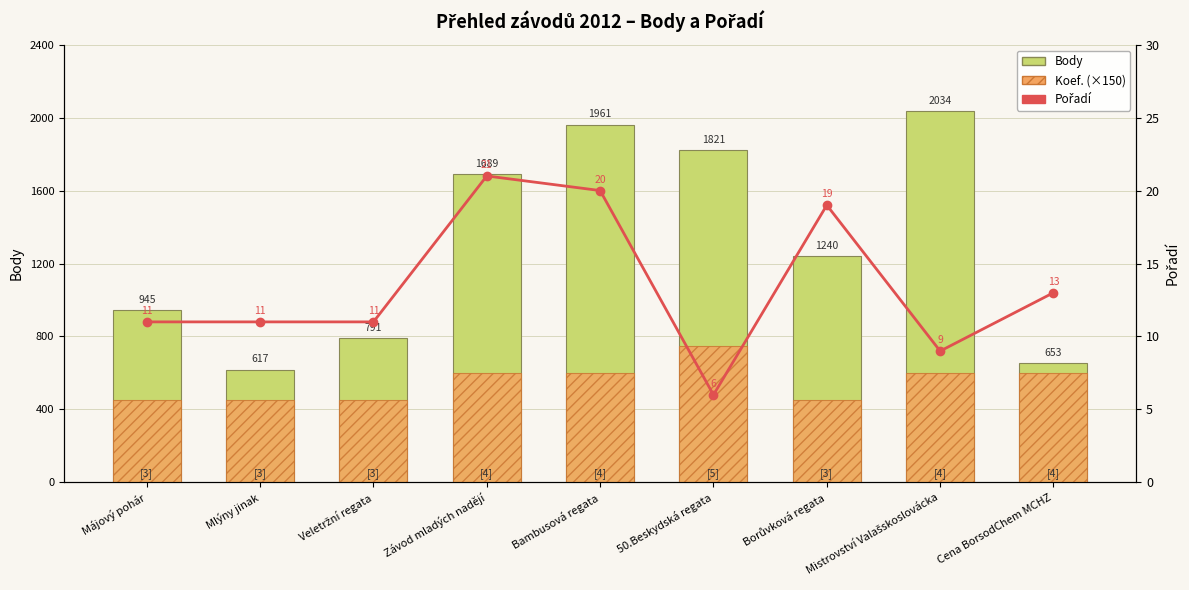

How many categories are shown in the chart?

9